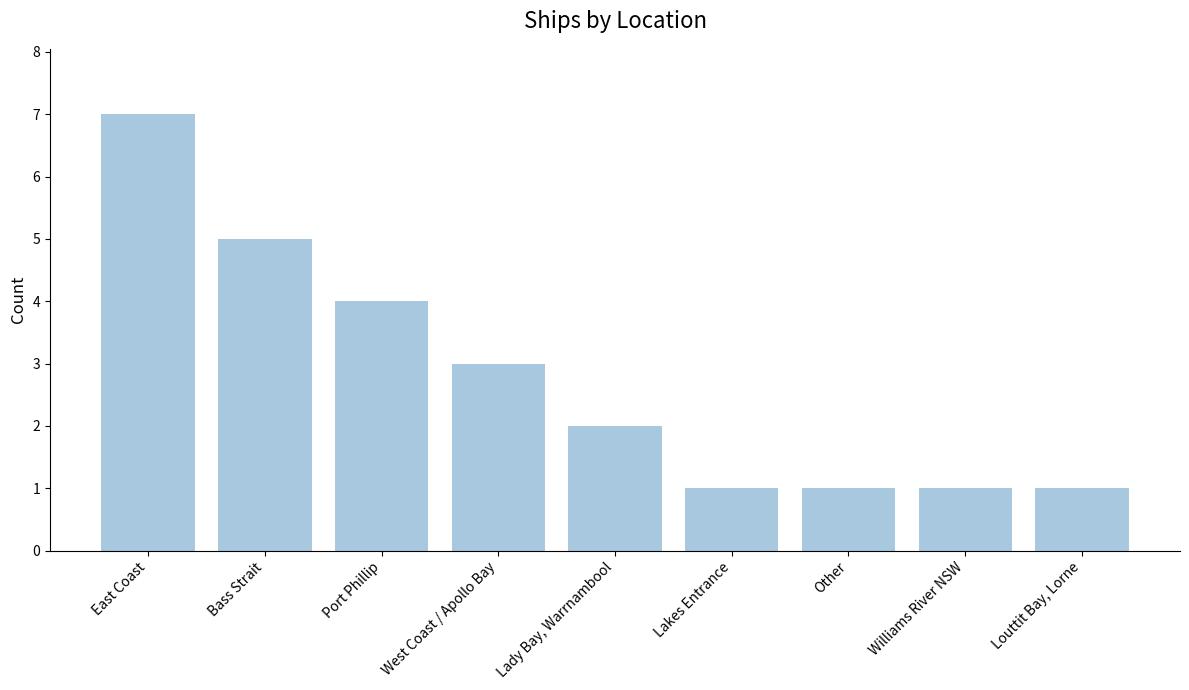

What is the greatest value displayed?

7